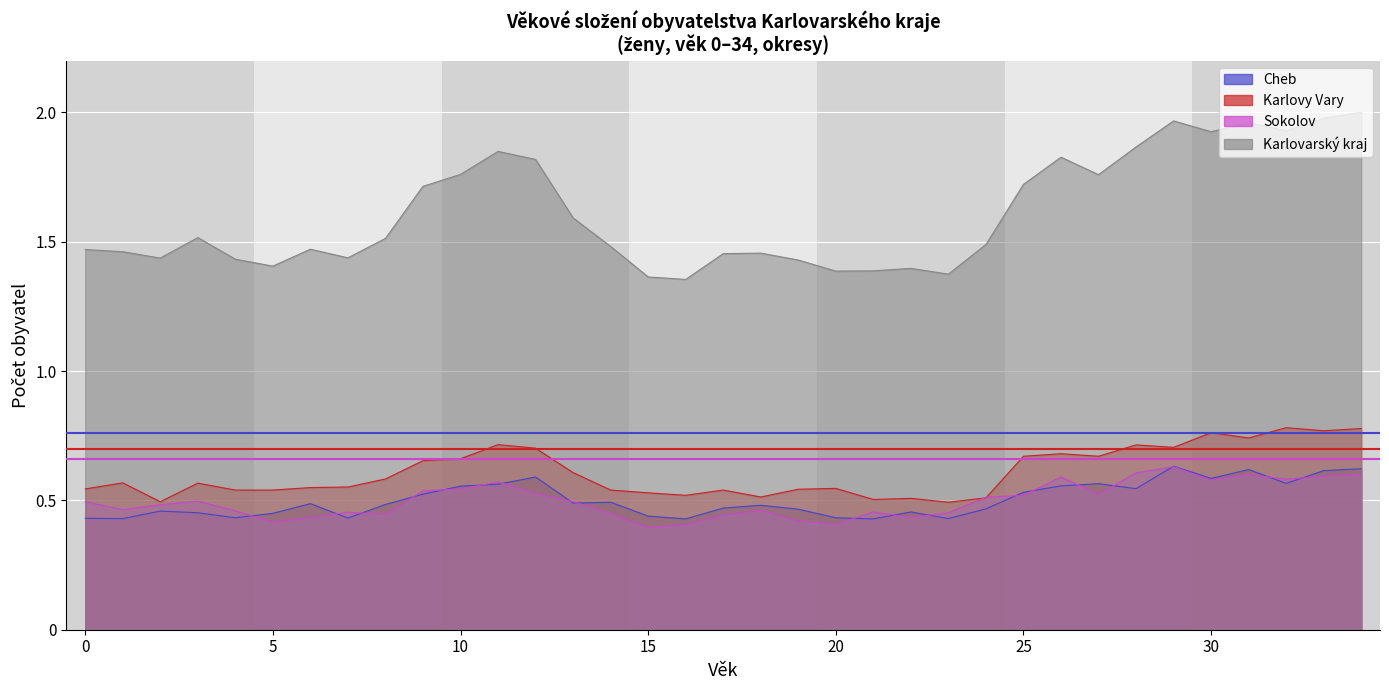

What is the difference between the Karlovy Vary values at 32 and 17?

0.2